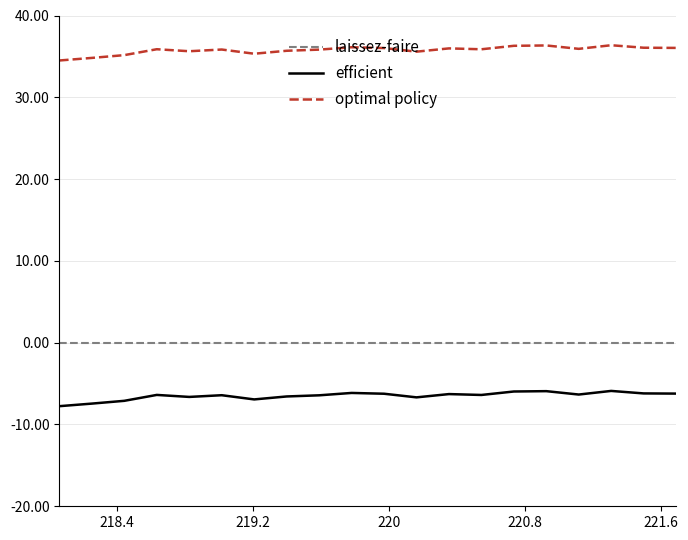

True or false: efficient and laissez-faire intersect in this chart.

False